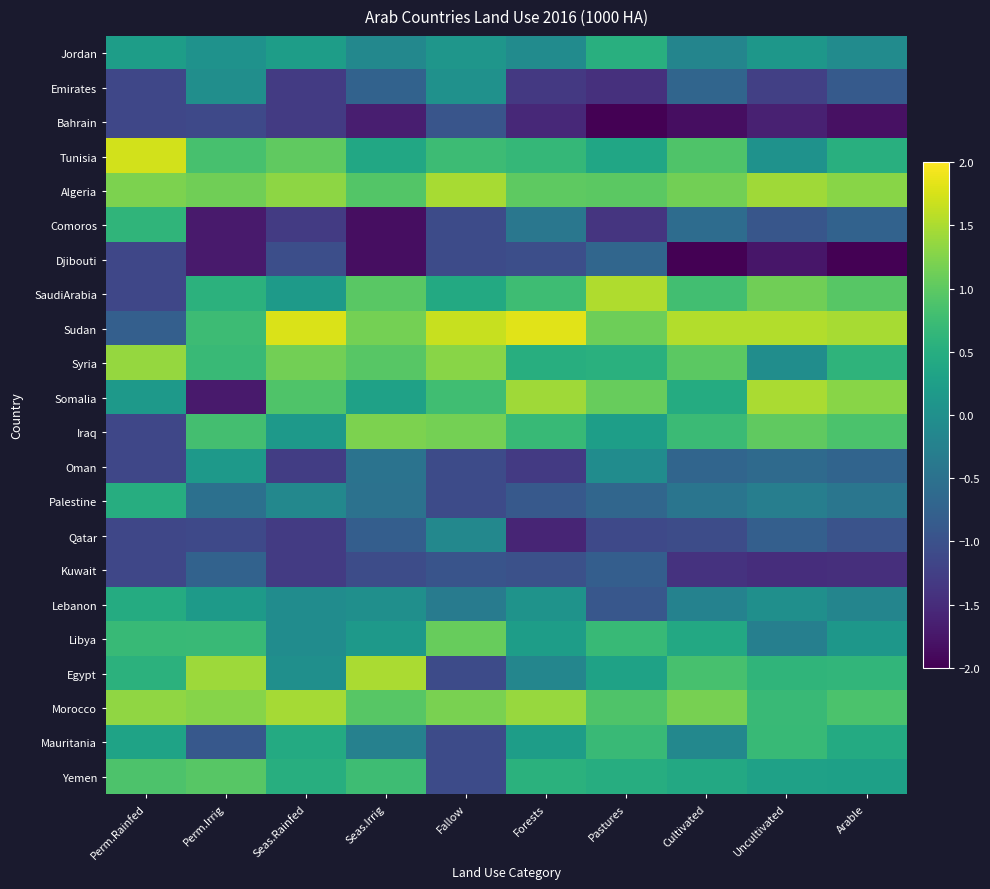

Reading left to right, extract all data points from this chart.

Jordan: Perm.Rainfed=0.2	Perm.Irrig=0.0	Seas.Rainfed=0.2	Seas.Irrig=-0.1	Fallow=0.1	Forests=-0.1	Pastures=0.5	Cultivated=-0.2	Uncultivated=0.1	Arable=-0.1
Emirates: Perm.Rainfed=-1.2	Perm.Irrig=-0.0	Seas.Rainfed=-1.3	Seas.Irrig=-0.7	Fallow=0.0	Forests=-1.3	Pastures=-1.4	Cultivated=-0.7	Uncultivated=-1.2	Arable=-0.9
Bahrain: Perm.Rainfed=-1.2	Perm.Irrig=-1.1	Seas.Rainfed=-1.3	Seas.Irrig=-1.7	Fallow=-1.0	Forests=-1.5	Pastures=-2.4	Cultivated=-1.9	Uncultivated=-1.6	Arable=-1.8
Tunisia: Perm.Rainfed=1.7	Perm.Irrig=0.8	Seas.Rainfed=1.0	Seas.Irrig=0.4	Fallow=0.7	Forests=0.7	Pastures=0.4	Cultivated=0.9	Uncultivated=0.0	Arable=0.5
Algeria: Perm.Rainfed=1.2	Perm.Irrig=1.1	Seas.Rainfed=1.3	Seas.Irrig=0.9	Fallow=1.5	Forests=1.0	Pastures=1.0	Cultivated=1.2	Uncultivated=1.4	Arable=1.3
Comoros: Perm.Rainfed=0.6	Perm.Irrig=-1.7	Seas.Rainfed=-1.3	Seas.Irrig=-1.8	Fallow=-1.1	Forests=-0.4	Pastures=-1.4	Cultivated=-0.6	Uncultivated=-0.9	Arable=-0.7
Djibouti: Perm.Rainfed=-1.2	Perm.Irrig=-1.7	Seas.Rainfed=-1.0	Seas.Irrig=-1.8	Fallow=-1.1	Forests=-1.0	Pastures=-0.7	Cultivated=-2.1	Uncultivated=-1.8	Arable=-2.1
SaudiArabia: Perm.Rainfed=-1.2	Perm.Irrig=0.6	Seas.Rainfed=0.2	Seas.Irrig=1.0	Fallow=0.4	Forests=0.8	Pastures=1.5	Cultivated=0.8	Uncultivated=1.1	Arable=1.0
Sudan: Perm.Rainfed=-0.8	Perm.Irrig=0.7	Seas.Rainfed=1.8	Seas.Irrig=1.2	Fallow=1.7	Forests=1.8	Pastures=1.1	Cultivated=1.5	Uncultivated=1.5	Arable=1.5
Syria: Perm.Rainfed=1.4	Perm.Irrig=0.7	Seas.Rainfed=1.2	Seas.Irrig=1.0	Fallow=1.3	Forests=0.5	Pastures=0.5	Cultivated=1.0	Uncultivated=-0.0	Arable=0.6
Somalia: Perm.Rainfed=0.2	Perm.Irrig=-1.7	Seas.Rainfed=0.9	Seas.Irrig=0.3	Fallow=0.8	Forests=1.4	Pastures=1.1	Cultivated=0.5	Uncultivated=1.5	Arable=1.3
Iraq: Perm.Rainfed=-1.2	Perm.Irrig=0.8	Seas.Rainfed=0.2	Seas.Irrig=1.2	Fallow=1.2	Forests=0.7	Pastures=0.2	Cultivated=0.7	Uncultivated=1.0	Arable=0.9
Oman: Perm.Rainfed=-1.2	Perm.Irrig=0.2	Seas.Rainfed=-1.3	Seas.Irrig=-0.5	Fallow=-1.1	Forests=-1.3	Pastures=-0.1	Cultivated=-0.7	Uncultivated=-0.6	Arable=-0.7
Palestine: Perm.Rainfed=0.5	Perm.Irrig=-0.5	Seas.Rainfed=-0.1	Seas.Irrig=-0.5	Fallow=-1.1	Forests=-0.9	Pastures=-0.7	Cultivated=-0.4	Uncultivated=-0.3	Arable=-0.4
Qatar: Perm.Rainfed=-1.2	Perm.Irrig=-1.1	Seas.Rainfed=-1.3	Seas.Irrig=-0.8	Fallow=-0.1	Forests=-1.6	Pastures=-1.1	Cultivated=-1.1	Uncultivated=-0.8	Arable=-1.0
Kuwait: Perm.Rainfed=-1.2	Perm.Irrig=-0.7	Seas.Rainfed=-1.3	Seas.Irrig=-1.1	Fallow=-1.0	Forests=-1.0	Pastures=-0.8	Cultivated=-1.4	Uncultivated=-1.5	Arable=-1.5
Lebanon: Perm.Rainfed=0.5	Perm.Irrig=0.2	Seas.Rainfed=-0.1	Seas.Irrig=-0.0	Fallow=-0.3	Forests=0.1	Pastures=-0.9	Cultivated=-0.2	Uncultivated=-0.0	Arable=-0.2
Libya: Perm.Rainfed=0.7	Perm.Irrig=0.7	Seas.Rainfed=-0.1	Seas.Irrig=0.2	Fallow=1.1	Forests=0.2	Pastures=0.7	Cultivated=0.4	Uncultivated=-0.3	Arable=0.1
Egypt: Perm.Rainfed=0.6	Perm.Irrig=1.4	Seas.Rainfed=-0.0	Seas.Irrig=1.5	Fallow=-1.1	Forests=-0.2	Pastures=0.3	Cultivated=0.8	Uncultivated=0.6	Arable=0.6
Morocco: Perm.Rainfed=1.3	Perm.Irrig=1.3	Seas.Rainfed=1.5	Seas.Irrig=1.0	Fallow=1.2	Forests=1.4	Pastures=0.9	Cultivated=1.2	Uncultivated=0.7	Arable=0.9
Mauritania: Perm.Rainfed=0.3	Perm.Irrig=-0.9	Seas.Rainfed=0.4	Seas.Irrig=-0.2	Fallow=-1.1	Forests=0.2	Pastures=0.7	Cultivated=-0.1	Uncultivated=0.7	Arable=0.5
Yemen: Perm.Rainfed=0.9	Perm.Irrig=1.0	Seas.Rainfed=0.5	Seas.Irrig=0.8	Fallow=-1.1	Forests=0.6	Pastures=0.5	Cultivated=0.4	Uncultivated=0.3	Arable=0.3